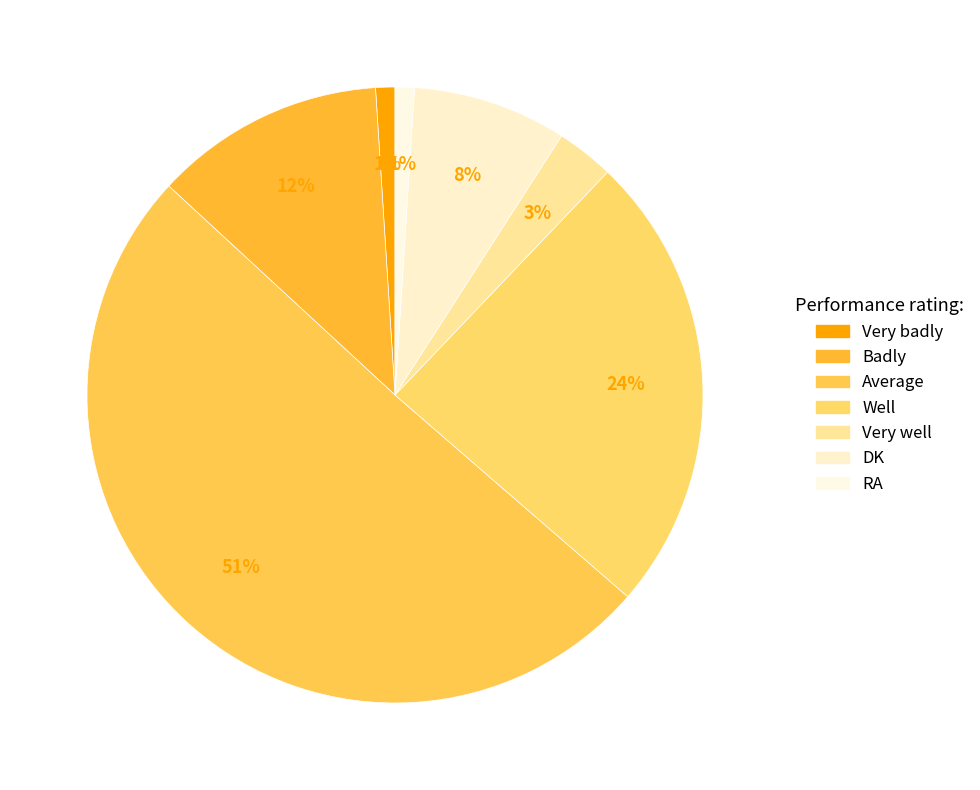

Combined, what portion of the pie is Very badly and Badly?

13.1%